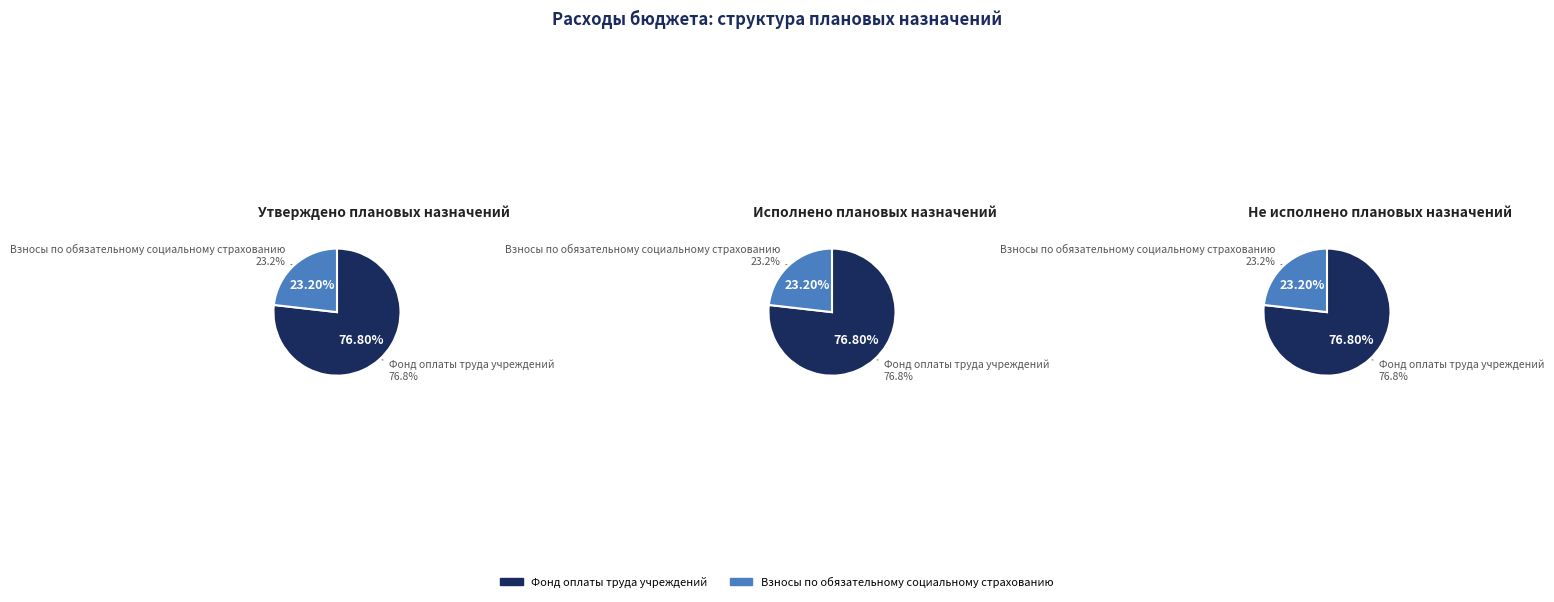

True or false: Взносы по обязательному социальному страхованию accounts for 23% of the total.

True